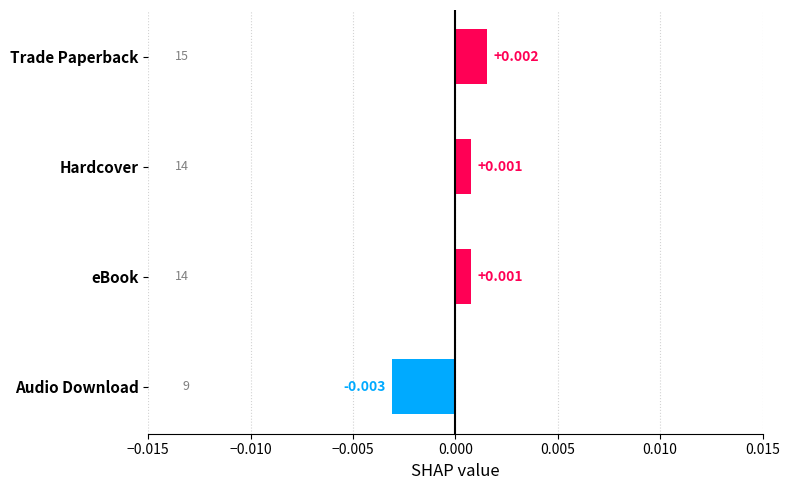

Which has a higher value, eBook or Trade Paperback?

Trade Paperback